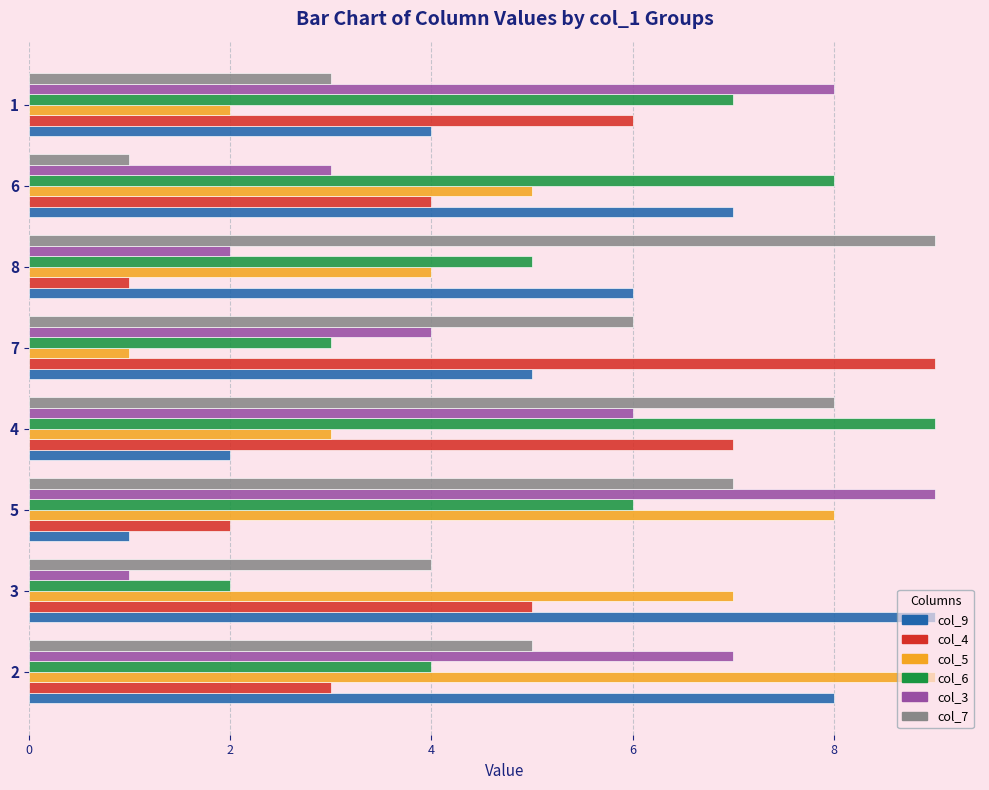

The col_9 series shows 7 at 6. True or false?

True